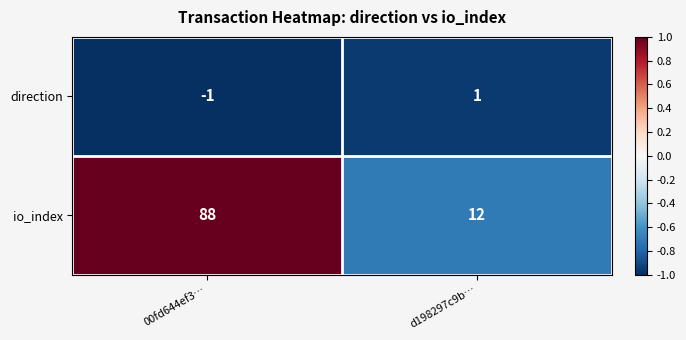

What is the sum of the io_index values at d198297c9b… and 00fd644ef3…?

100